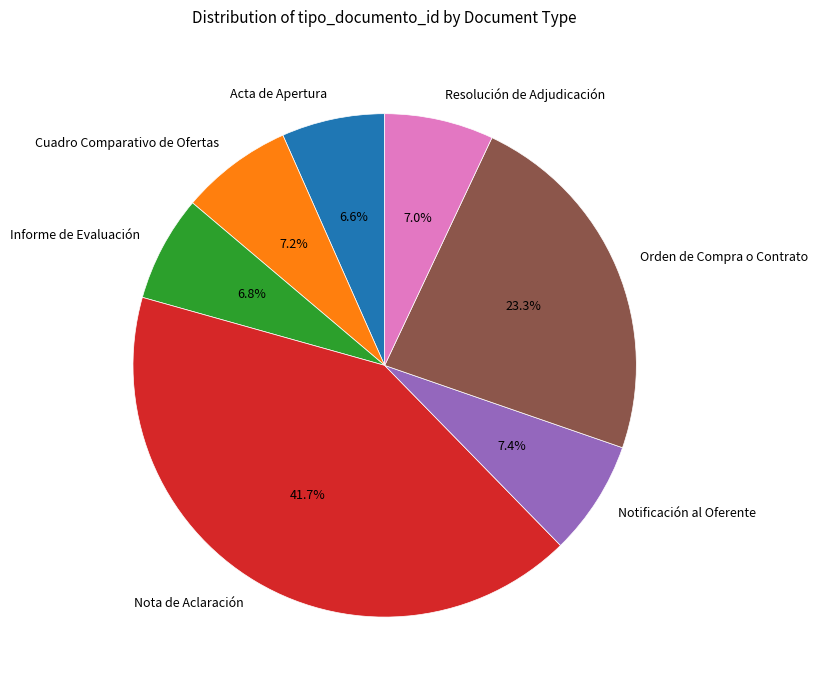

True or false: Orden de Compra o Contrato accounts for 23% of the total.

True